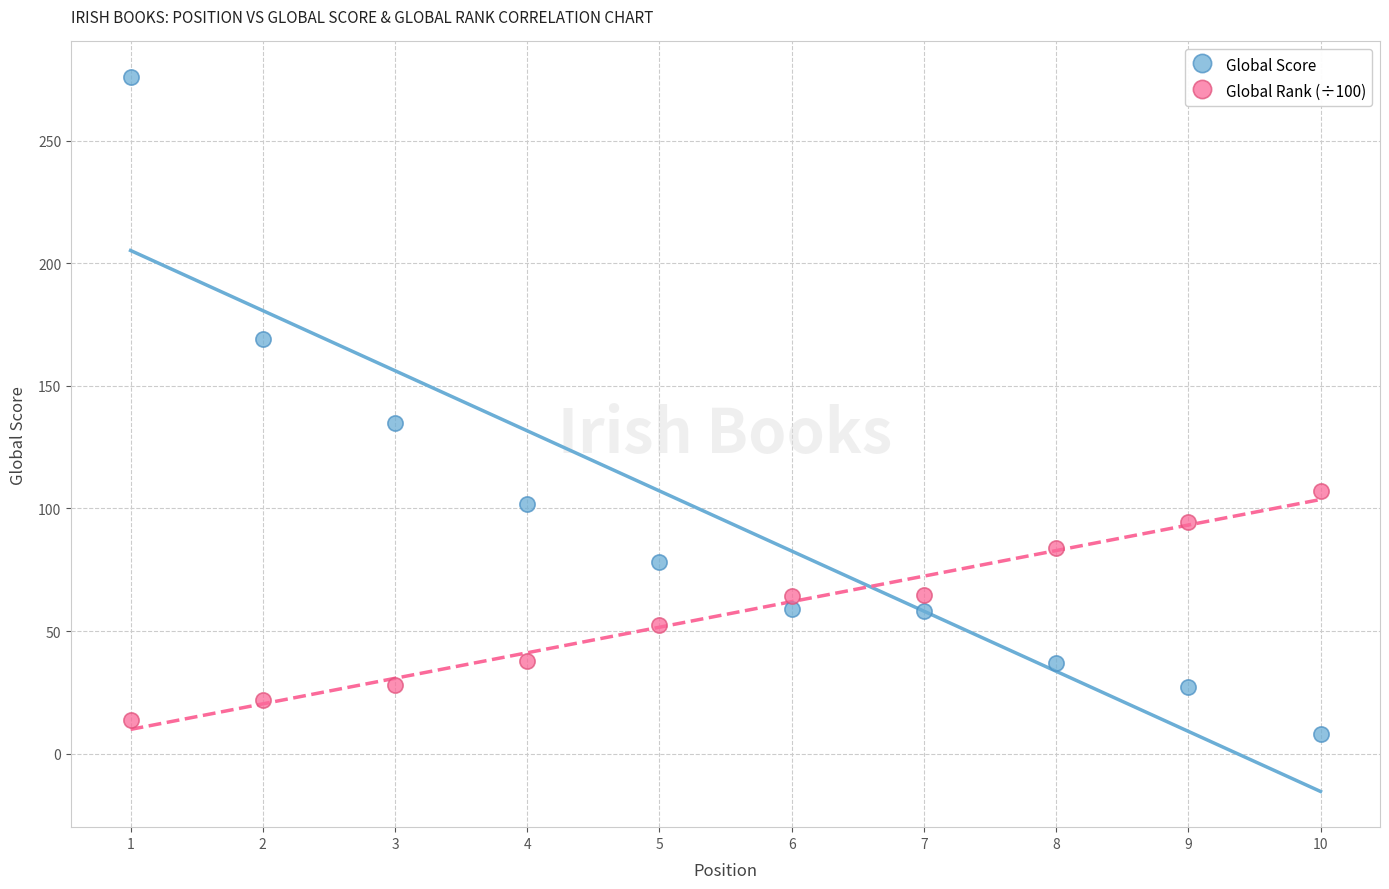

In the Global Score series, what Y value is closest to 142?

135.0